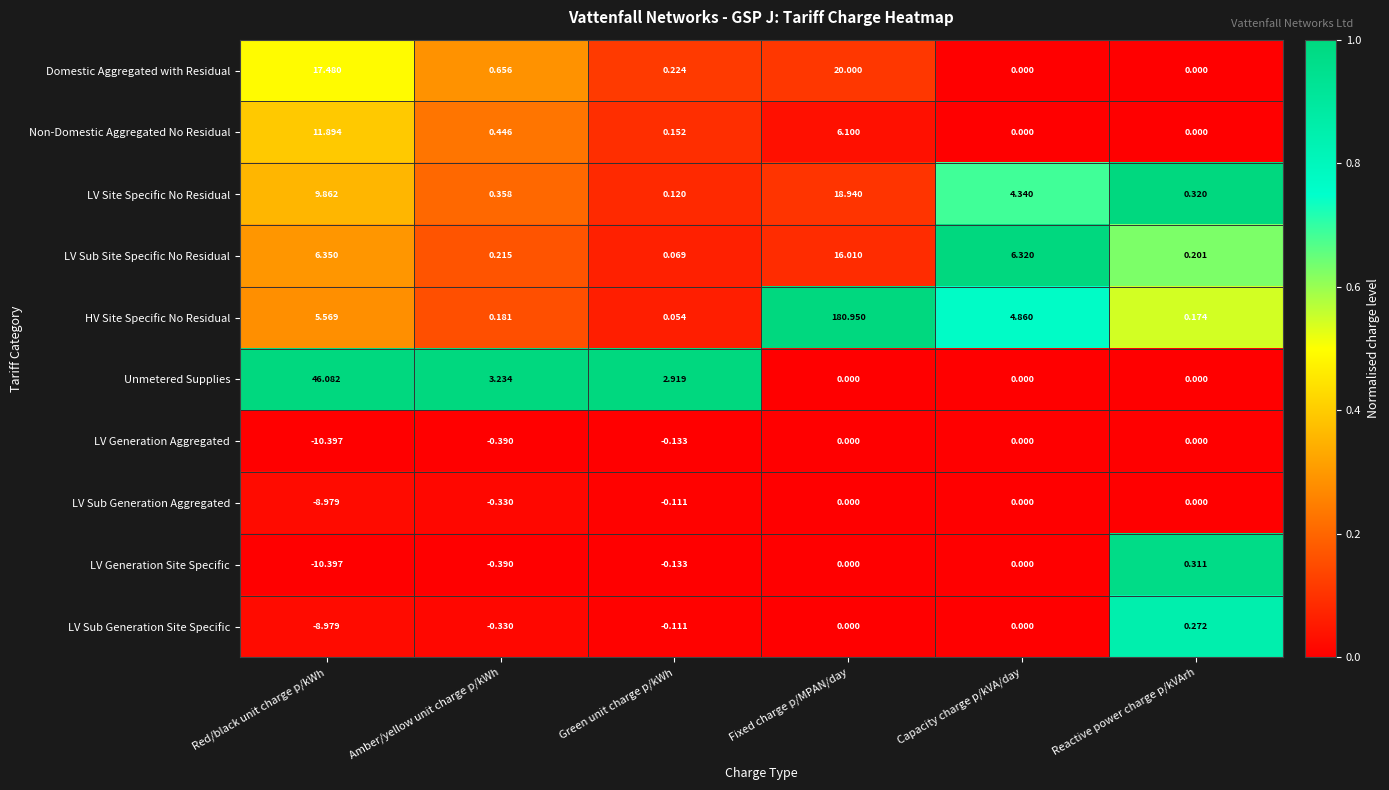

Which series has the largest total across all categories?

HV Site Specific No Residual